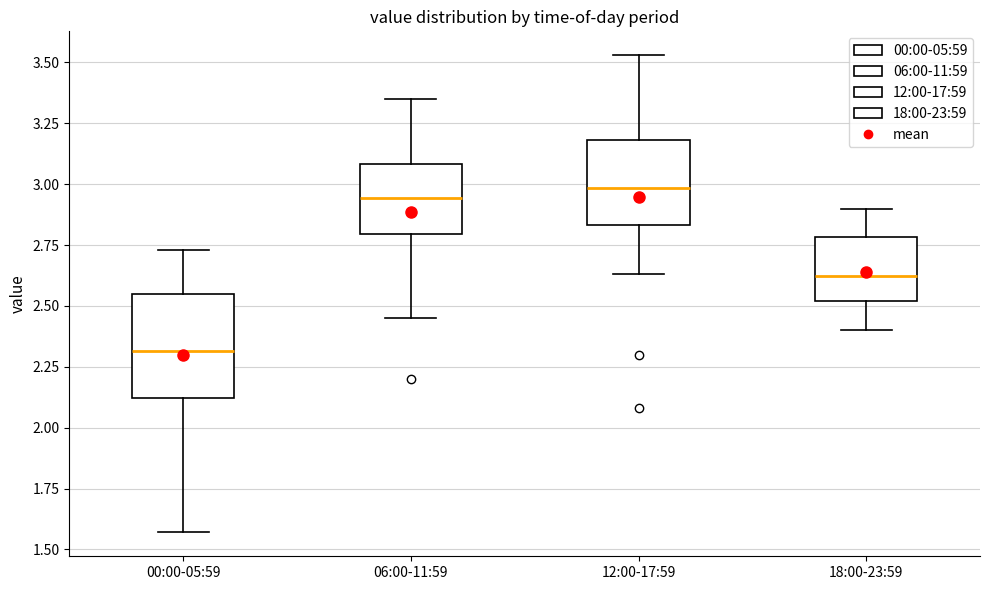

Comparing the boxes themselves (not the whiskers), which one is the tallest?

00:00-05:59